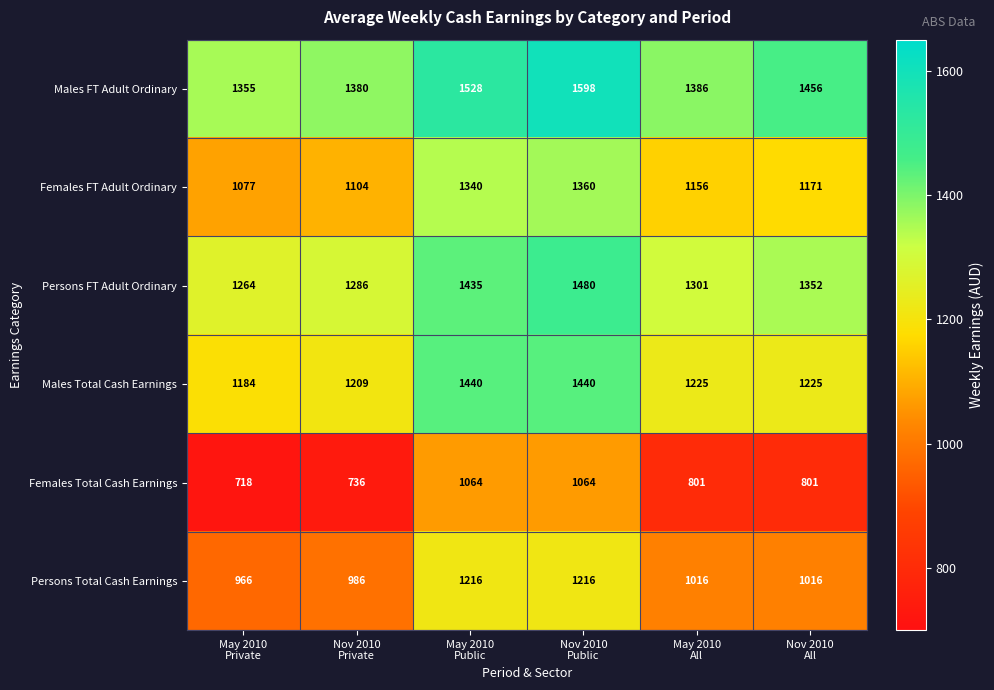

Which series has the largest range (max minus min)?

Females Total Cash Earnings